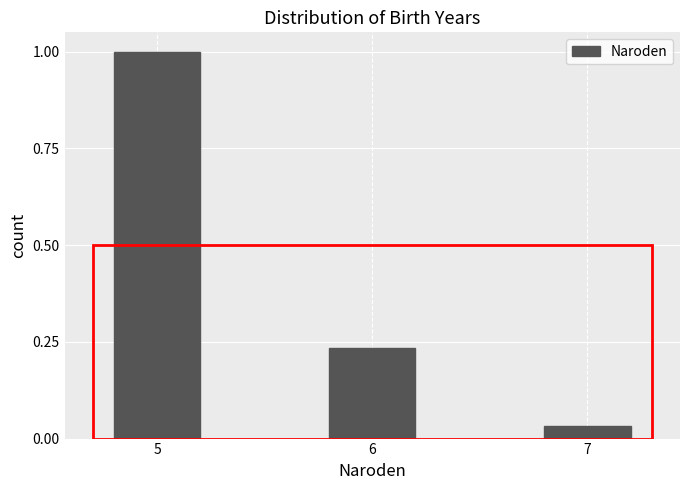

What is the average value?

0.4